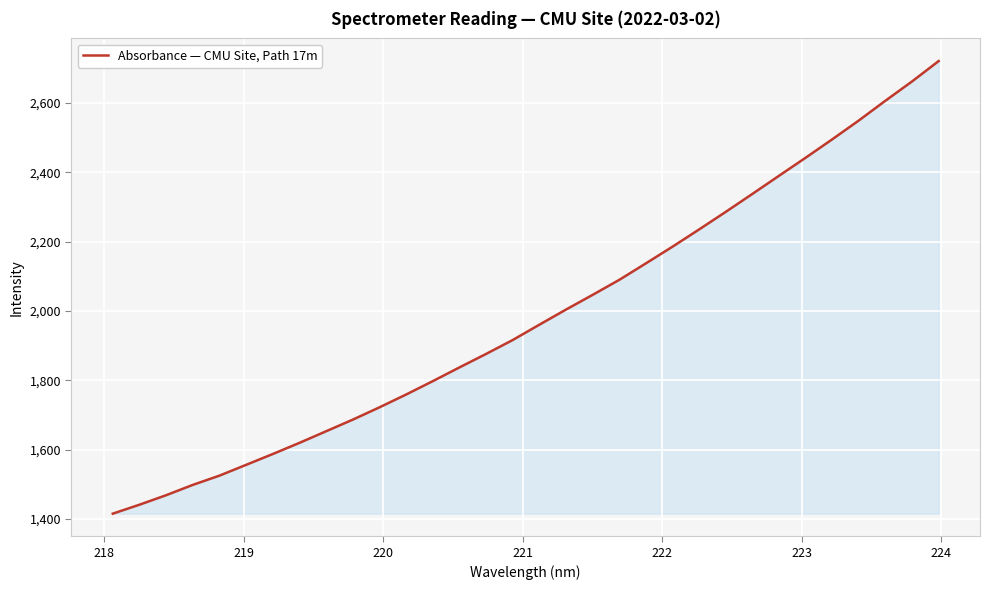

Reading left to right, what are all the values shown in this chart?

1415.1	1440.9	1468.3	1498.1	1524.8	1555.9	1587.1	1619.3	1652.8	1686.3	1721.7	1758.7	1797.2	1836.8	1875.8	1915.9	1960.1	2003.7	2046.1	2089.4	2137.0	2185.2	2234.9	2285.6	2337.4	2389.7	2441.7	2494.8	2549.2	2606.3	2661.9	2720.6